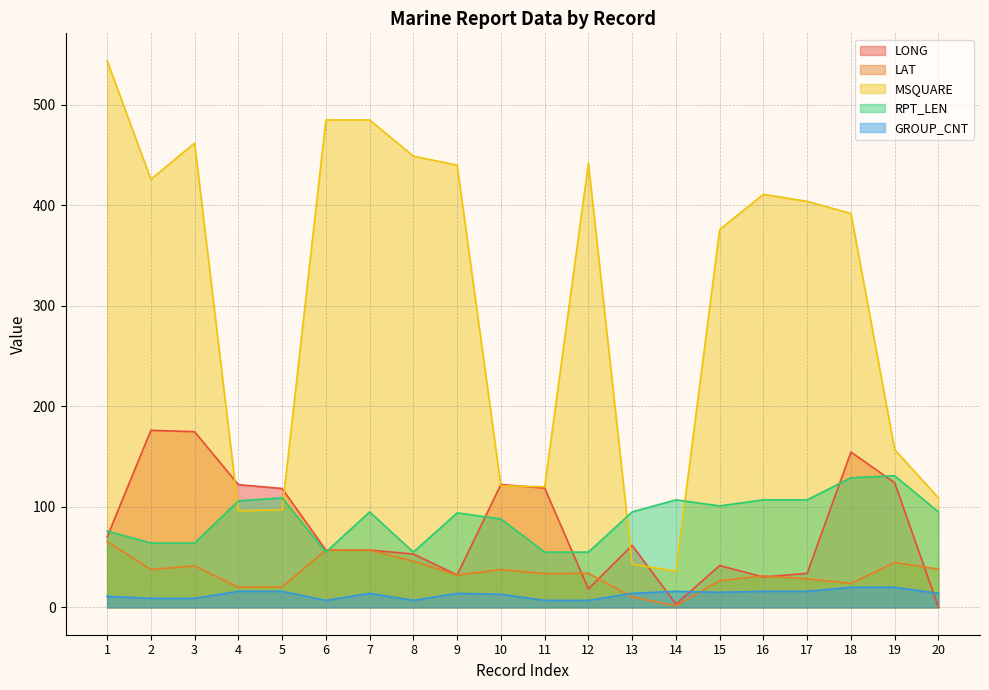

At which label does RPT_LEN reach its peak?

19